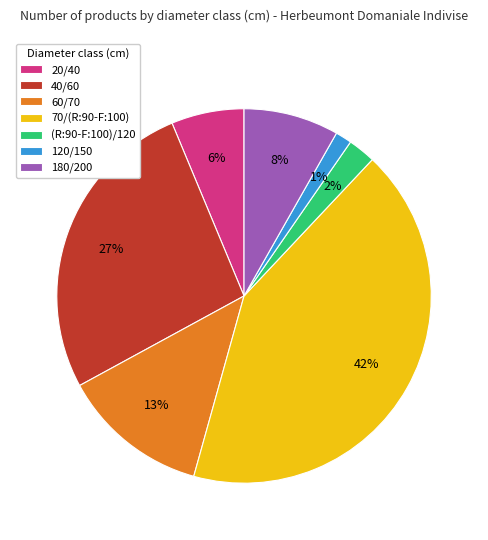

To the nearest percent, what is the difference between the 20/40 and (R:90-F:100)/120 slice percentages?

4%